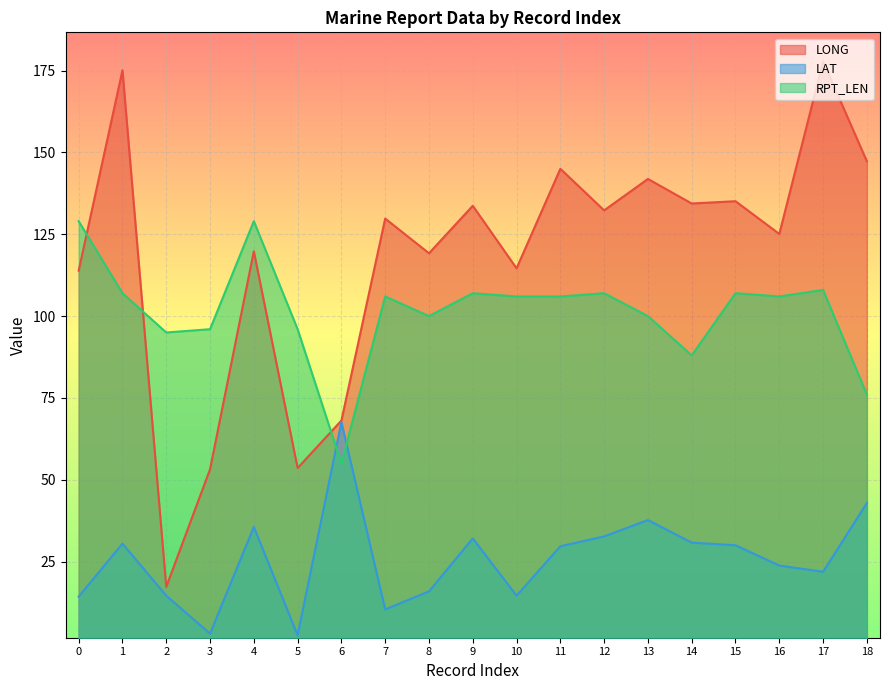

What are all the series names shown in the legend?

LONG, LAT, RPT_LEN